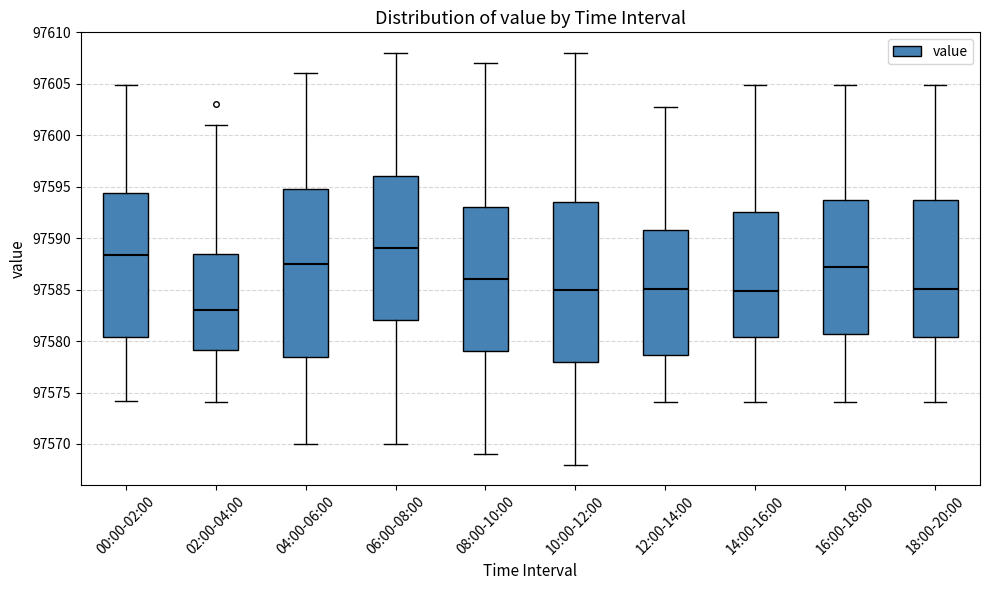

Reading left to right, transcribe this box plot: for each box, give where its median line is, the range the box spans, and where its two whiskers end, as read against the y-axis. The values are not printed on the chart, so give them approximately, as read against the axis.

00:00-02:00: median 97588.5, box 97580.5 to 97594.5, whiskers 97574.0 to 97605.0
02:00-04:00: median 97583.0, box 97579.0 to 97588.5, whiskers 97574.0 to 97601.0
04:00-06:00: median 97587.5, box 97578.5 to 97595.0, whiskers 97570.0 to 97606.0
06:00-08:00: median 97589.0, box 97582.0 to 97596.0, whiskers 97570.0 to 97608.0
08:00-10:00: median 97586.0, box 97579.0 to 97593.0, whiskers 97569.0 to 97607.0
10:00-12:00: median 97585.0, box 97578.0 to 97593.5, whiskers 97568.0 to 97608.0
12:00-14:00: median 97585.0, box 97578.5 to 97591.0, whiskers 97574.0 to 97602.5
14:00-16:00: median 97585.0, box 97580.5 to 97592.5, whiskers 97574.0 to 97605.0
16:00-18:00: median 97587.0, box 97580.5 to 97593.5, whiskers 97574.0 to 97605.0
18:00-20:00: median 97585.0, box 97580.5 to 97593.5, whiskers 97574.0 to 97605.0